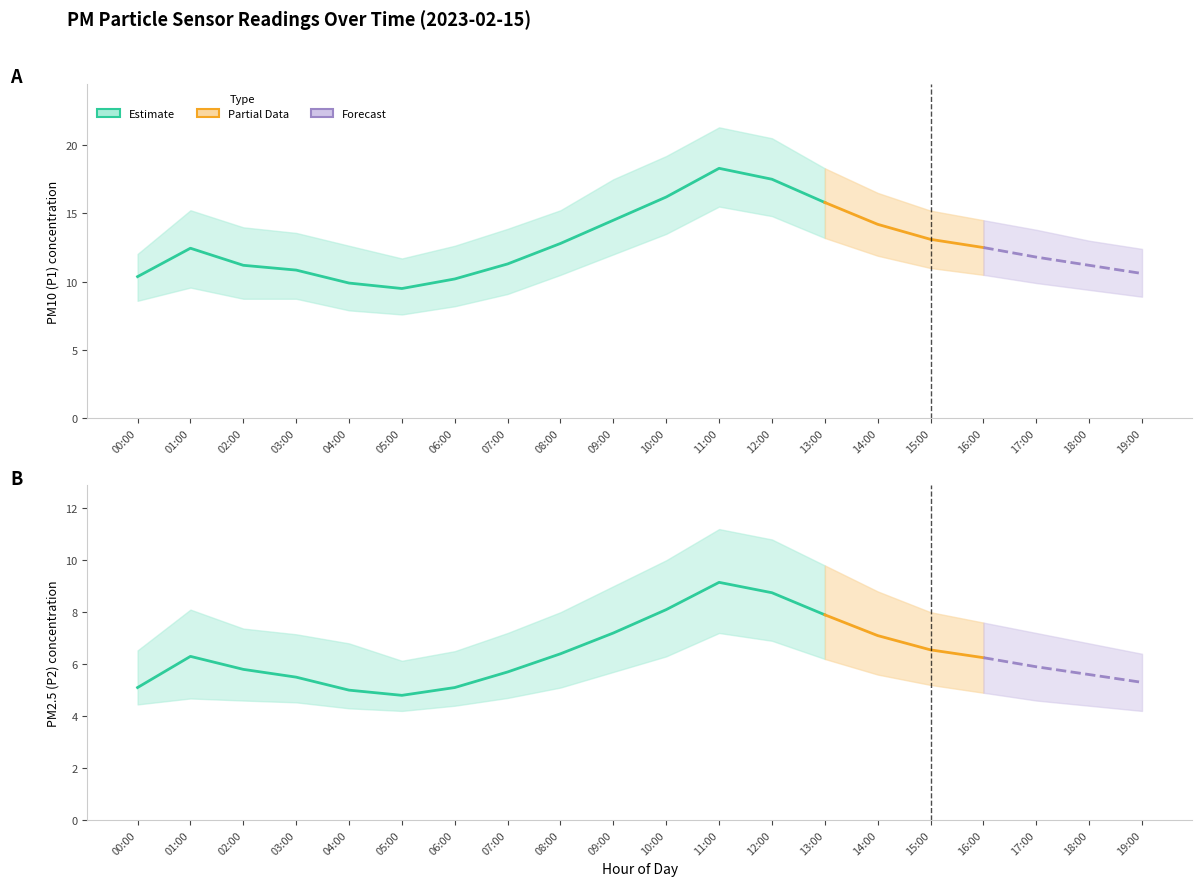

In P1_lower, how many points are lower than both neighbors (excluding endpoints)?

1